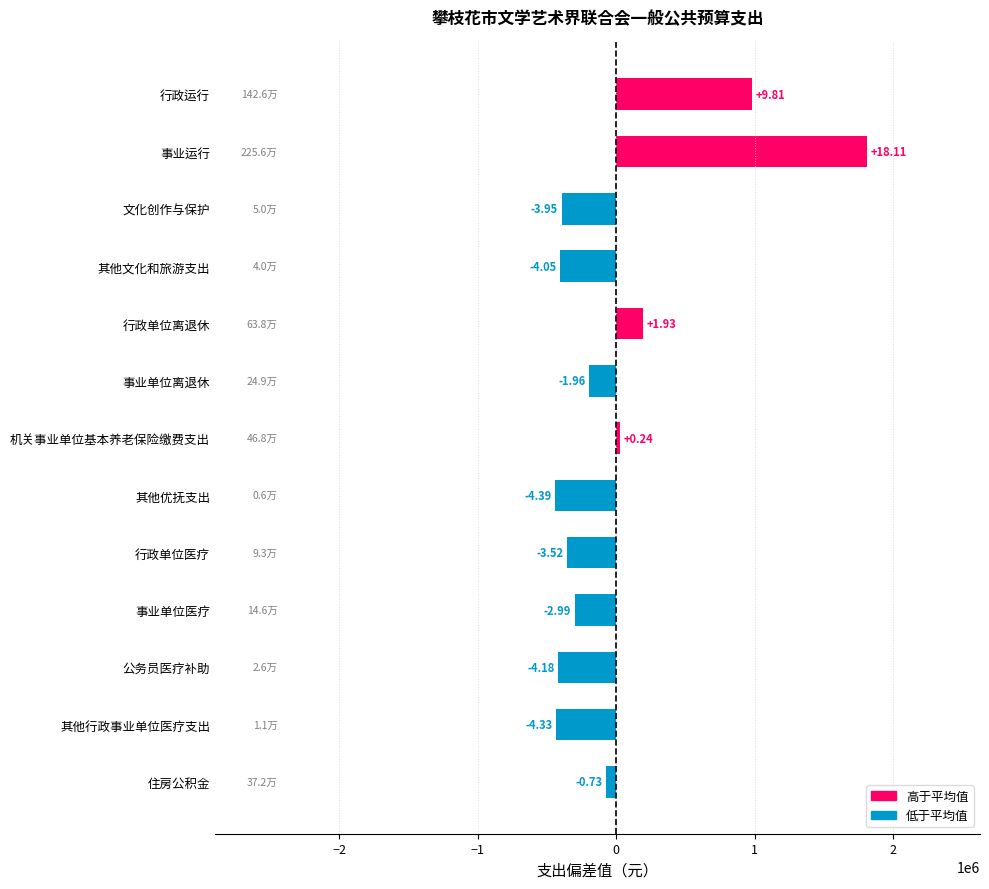

Does the chart contain any negative values?

Yes